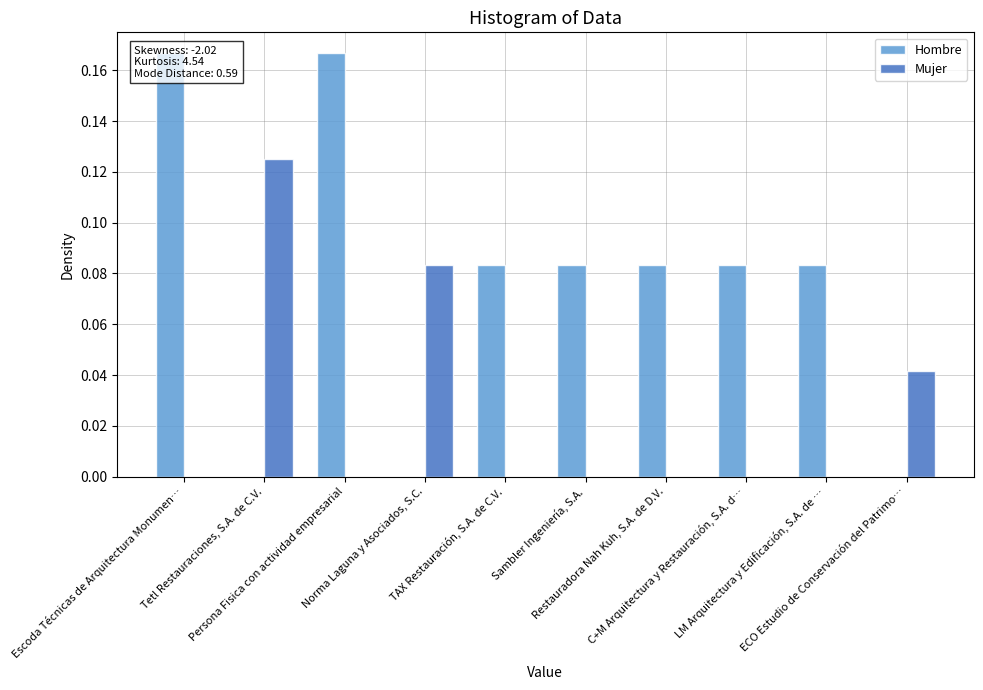

What are all the series names shown in the legend?

Hombre, Mujer